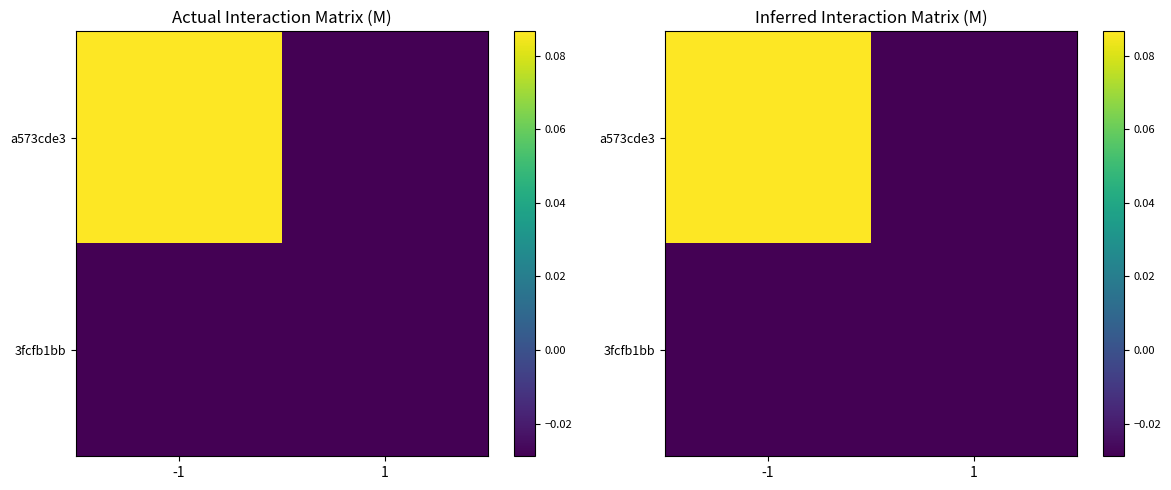

Which series has the largest range (max minus min)?

a573cde3